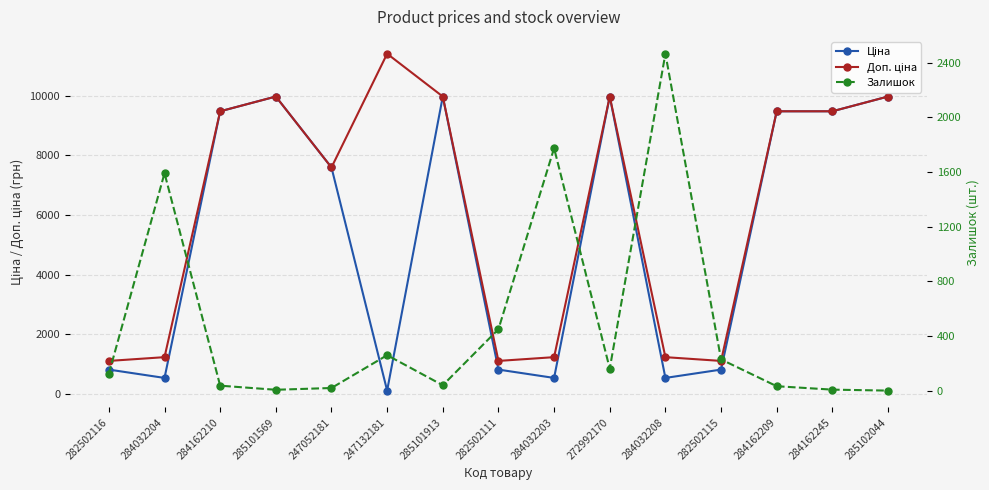

What is the label of the 1st point from the left?

282502116